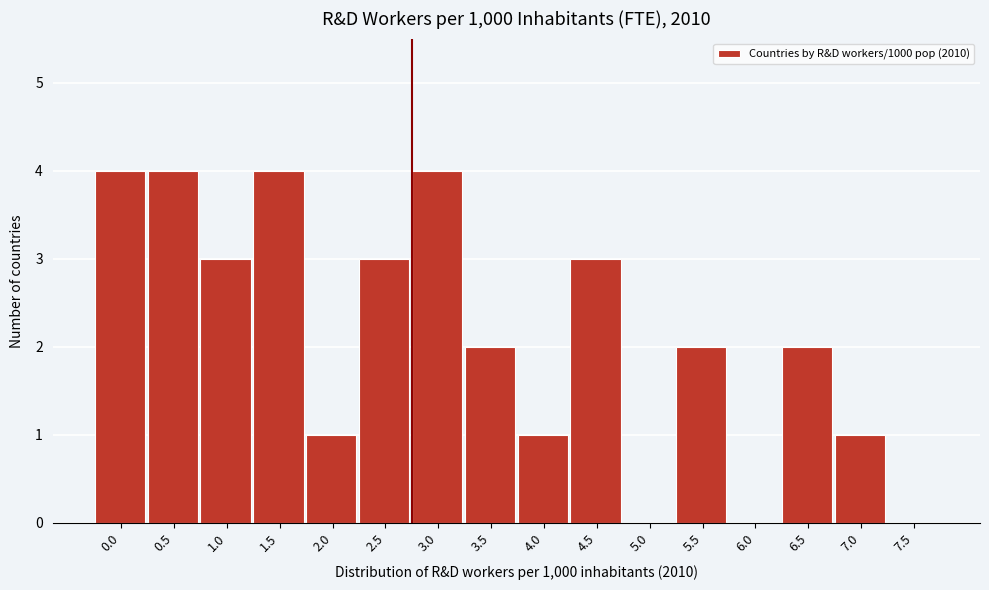

Reading left to right, list all the values displayed in this chart.

0.0=4	0.5=4	1.0=3	1.5=4	2.0=1	2.5=3	3.0=4	3.5=2	4.0=1	4.5=3	5.0=0	5.5=2	6.0=0	6.5=2	7.0=1	7.5=0